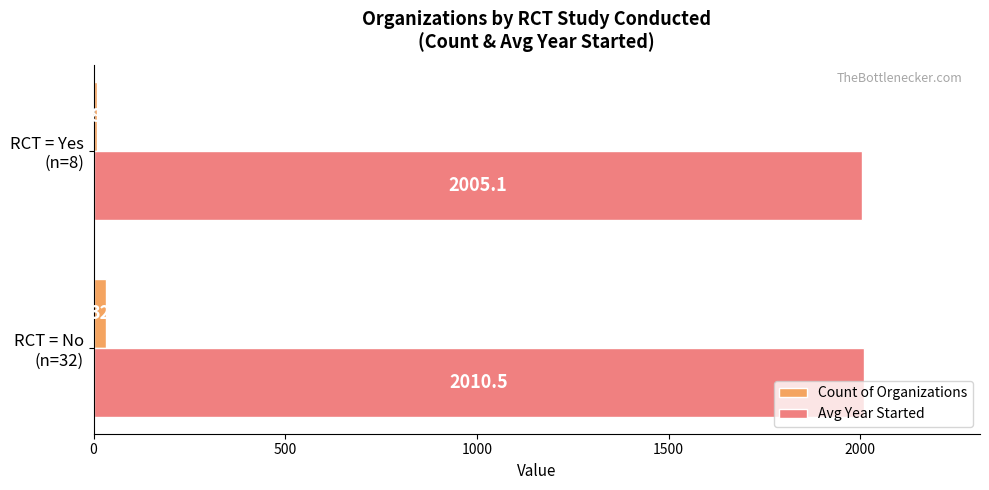

What is the greatest value displayed?

2010.5